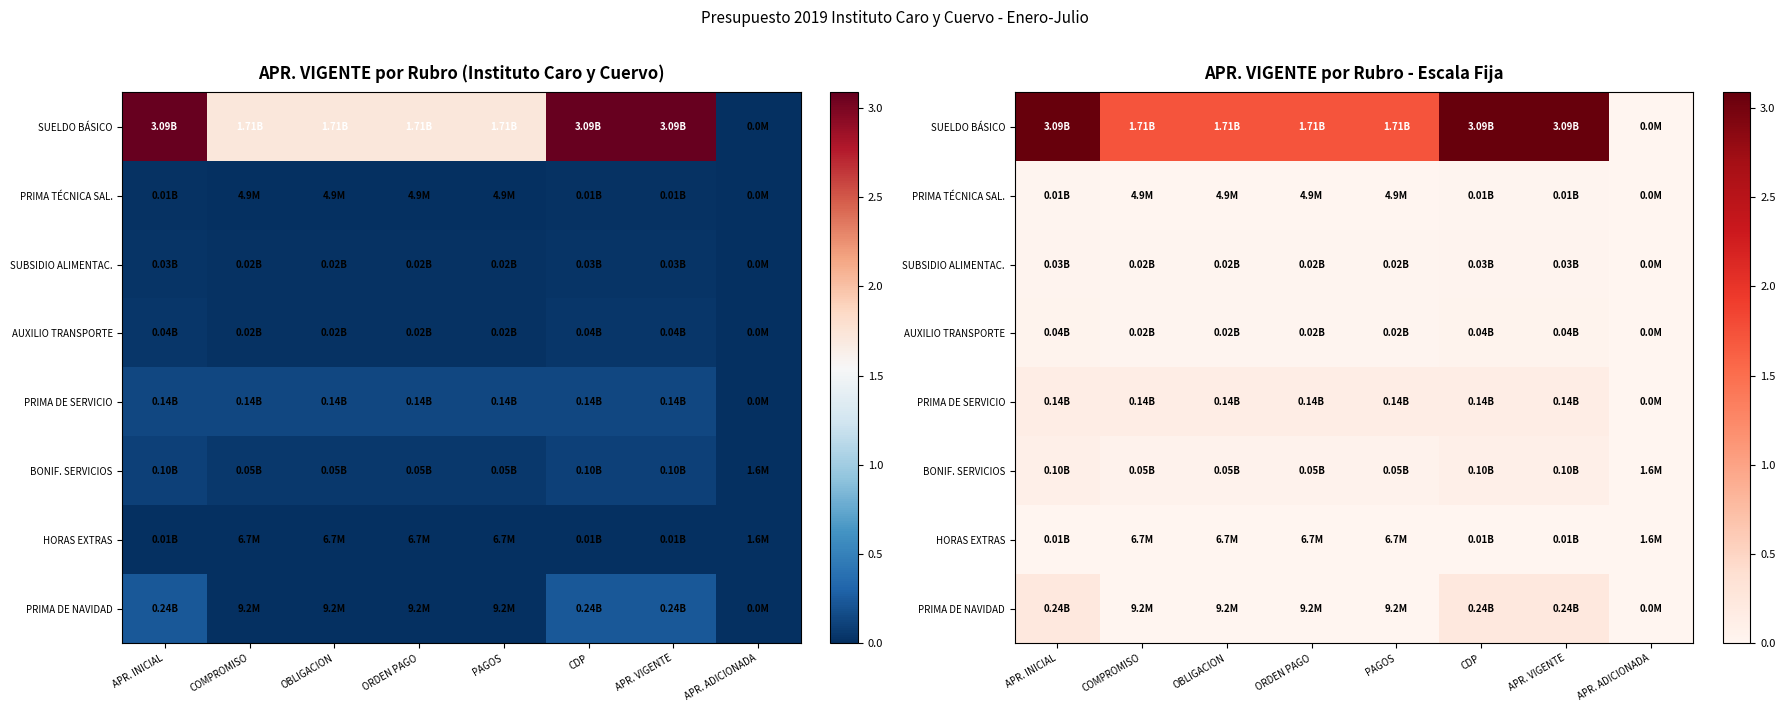

How many series are shown in this chart?

8